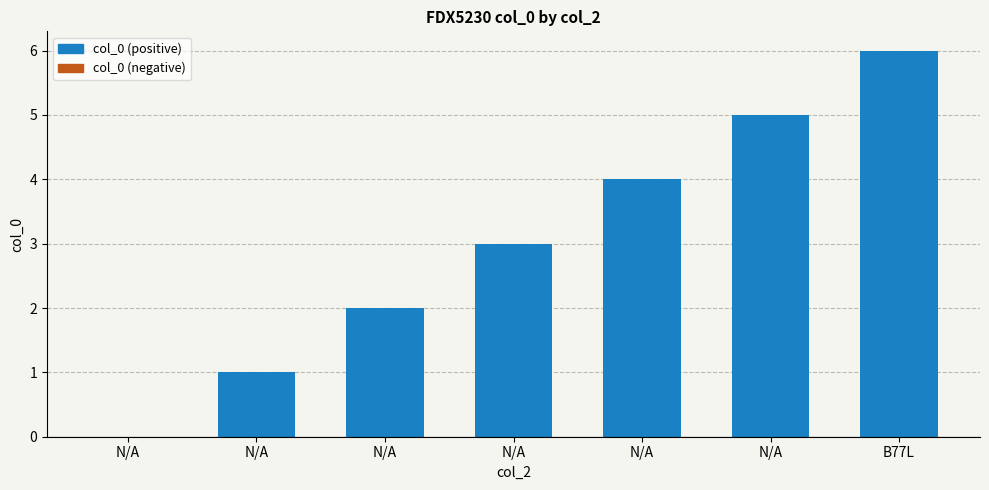

What is the change in value from N/A to N/A?

+2